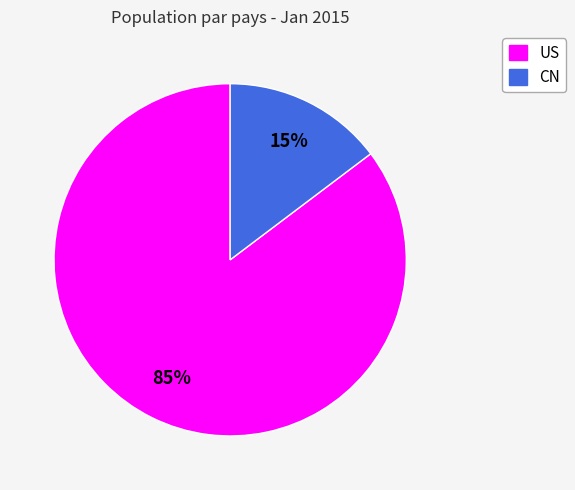

Is the sum of US and CN greater than half?

Yes